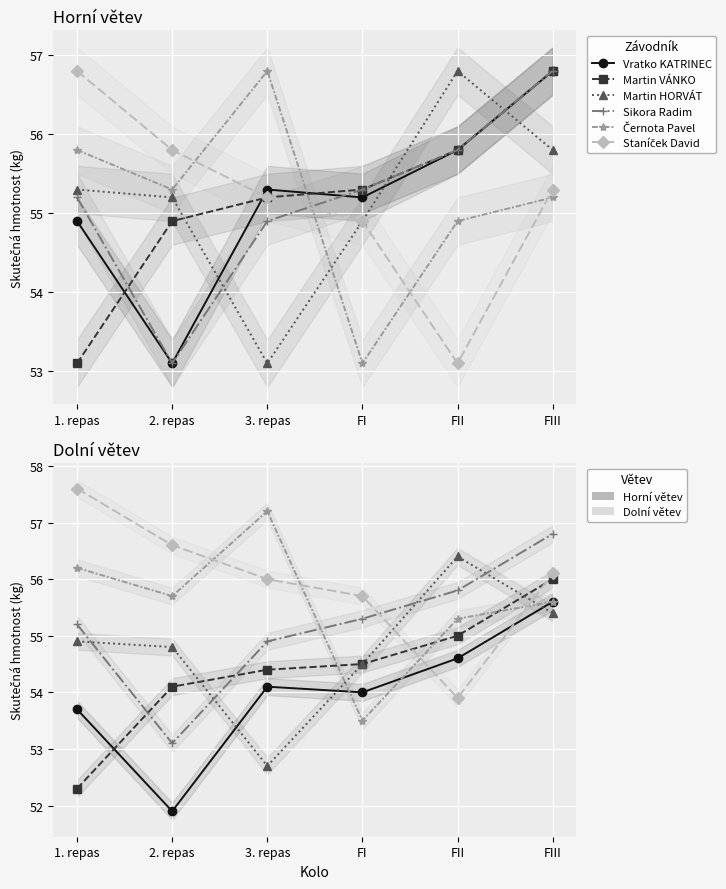

Reading left to right, list all the values displayed in this chart.

Vratko KATRINEC: 1. repas=53.7	2. repas=51.9	3. repas=54.1	FI=54.0	FII=54.6	FIII=55.6
Martin VÁNKO: 1. repas=52.3	2. repas=54.1	3. repas=54.4	FI=54.5	FII=55.0	FIII=56.0
Martin HORVÁT: 1. repas=54.9	2. repas=54.8	3. repas=52.7	FI=54.5	FII=56.4	FIII=55.4
Sikora Radim: 1. repas=55.2	2. repas=53.1	3. repas=54.9	FI=55.3	FII=55.8	FIII=56.8
Černota Pavel: 1. repas=56.2	2. repas=55.7	3. repas=57.2	FI=53.5	FII=55.3	FIII=55.6
Staníček David: 1. repas=57.6	2. repas=56.6	3. repas=56.0	FI=55.7	FII=53.9	FIII=56.1